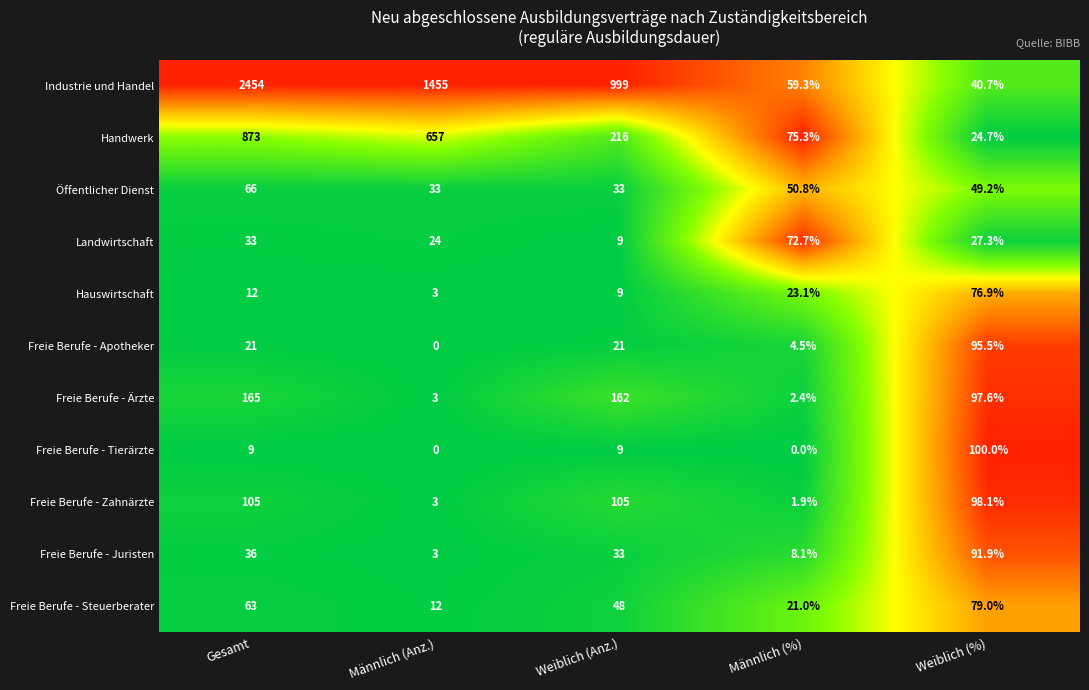

Which series has the largest range (max minus min)?

Industrie und Handel